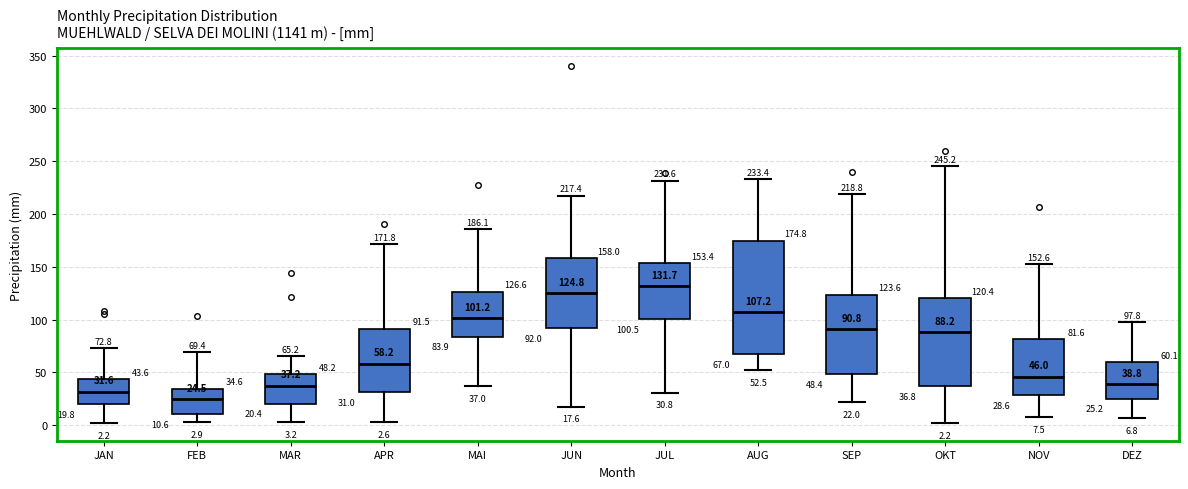

Comparing the boxes themselves (not the whiskers), which one is the tallest?

AUG